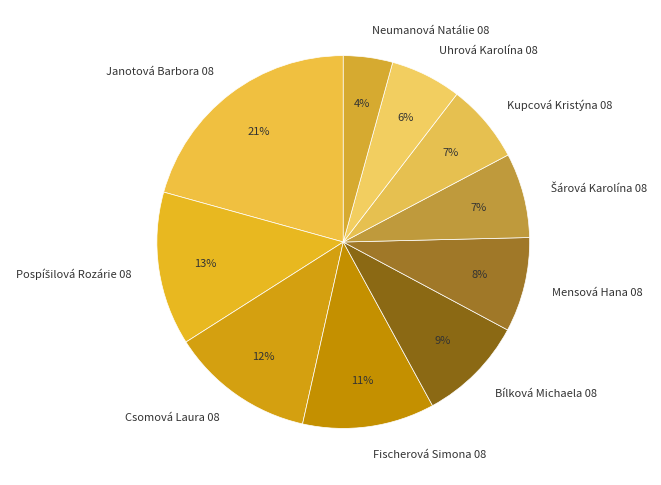

To the nearest percent, what is the difference between the Neumanová Natálie 08 and Bílková Michaela 08 slice percentages?

5%